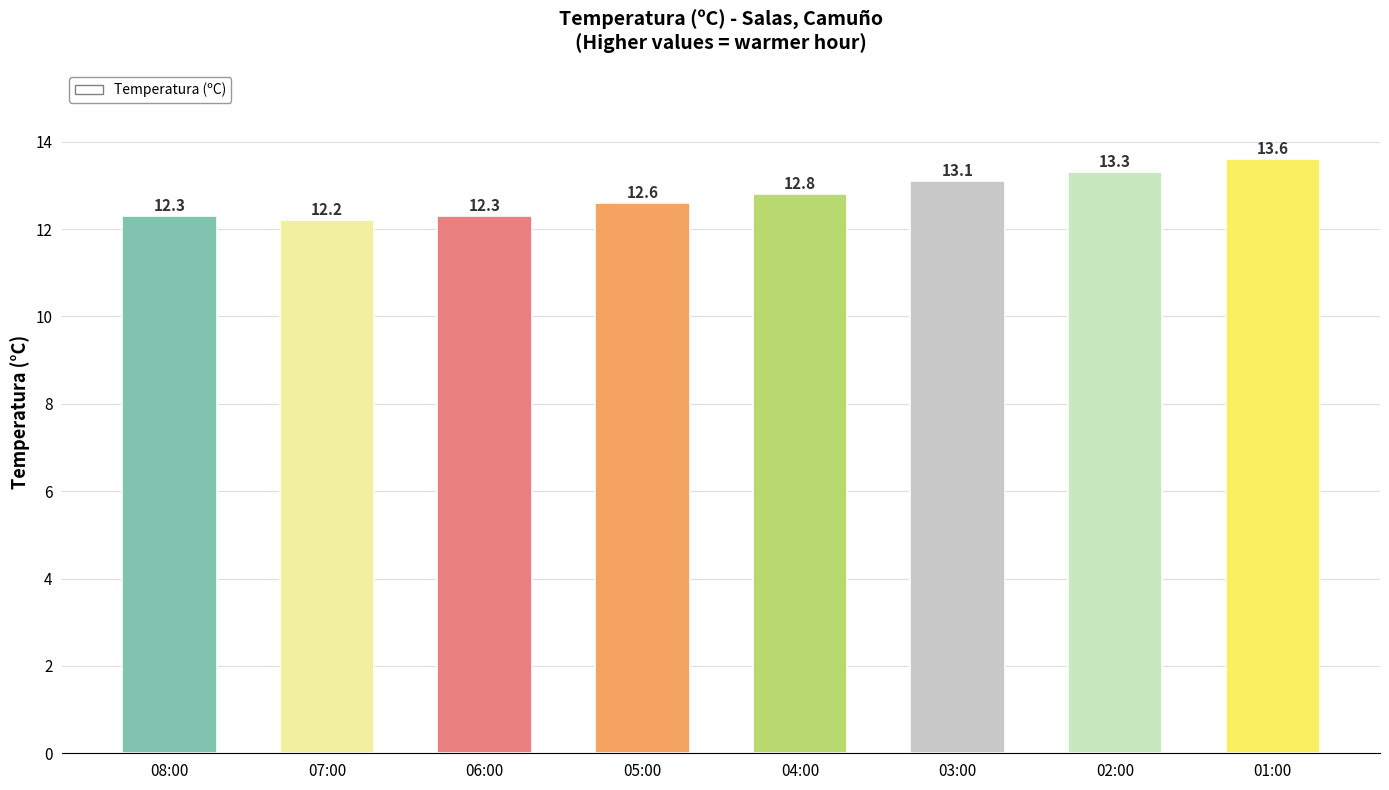

At which label is the value closest to 12?

07:00